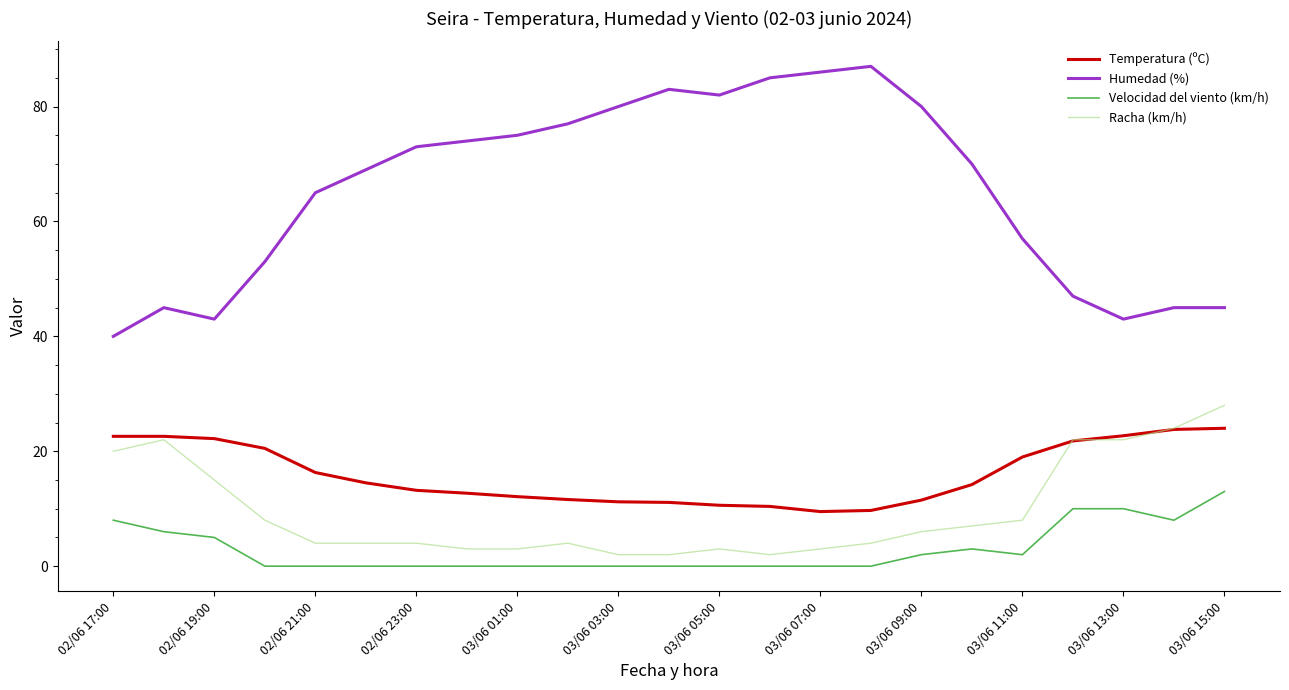

What are all the series names shown in the legend?

Temperatura (ºC), Humedad (%), Velocidad del viento (km/h), Racha (km/h)